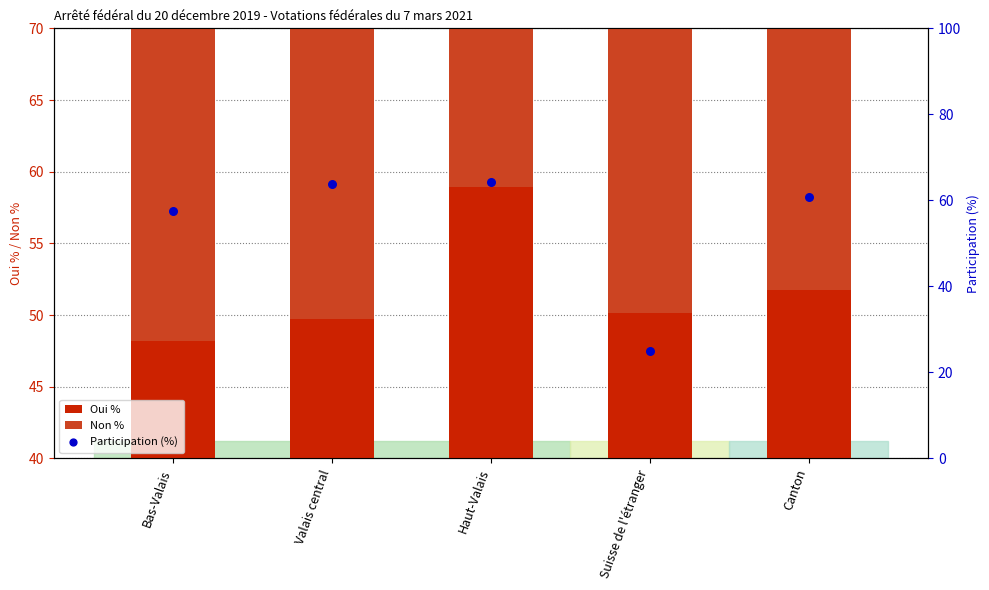

What is the total value across all series at Suisse de l'étranger?

124.9